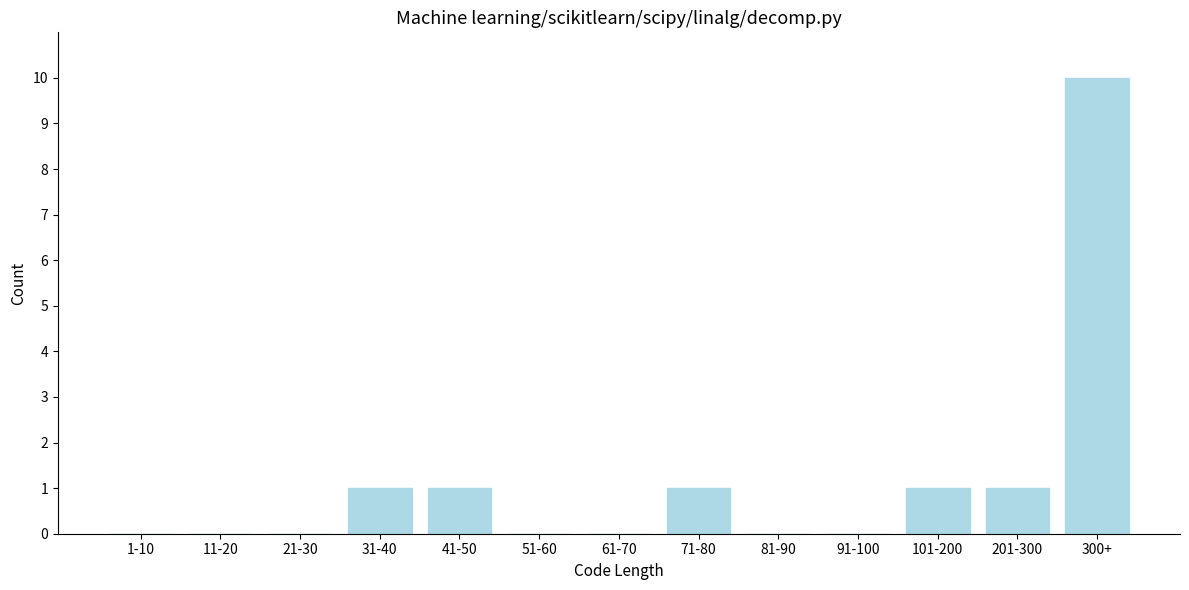

Reading left to right, list all the values displayed in this chart.

1-10=0	11-20=0	21-30=0	31-40=1	41-50=1	51-60=0	61-70=0	71-80=1	81-90=0	91-100=0	101-200=1	201-300=1	300+=10